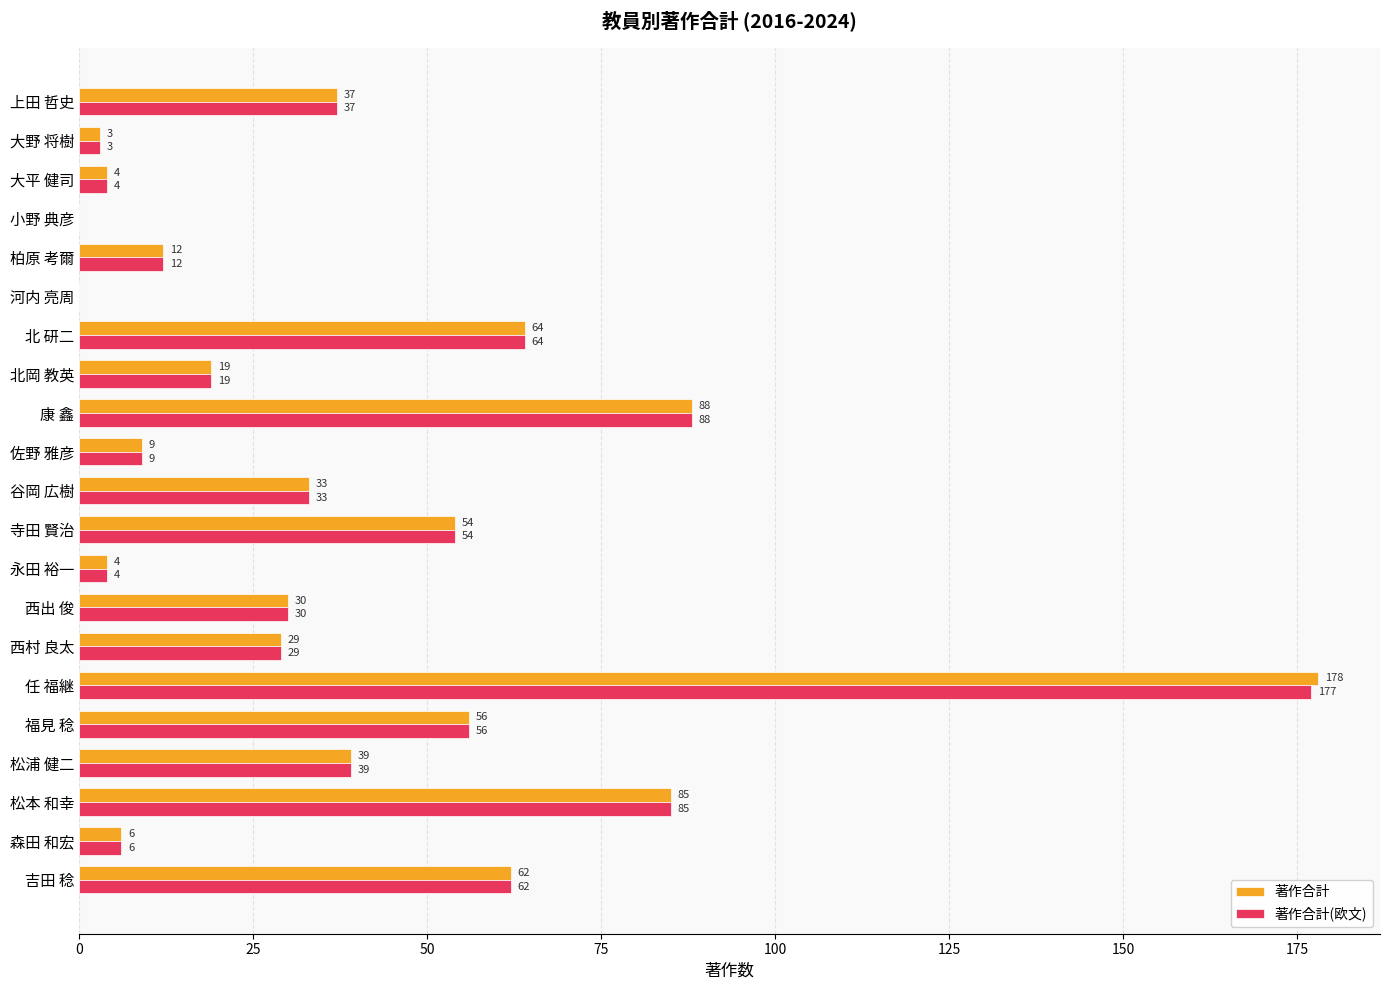

Which series has the largest total across all categories?

著作合計